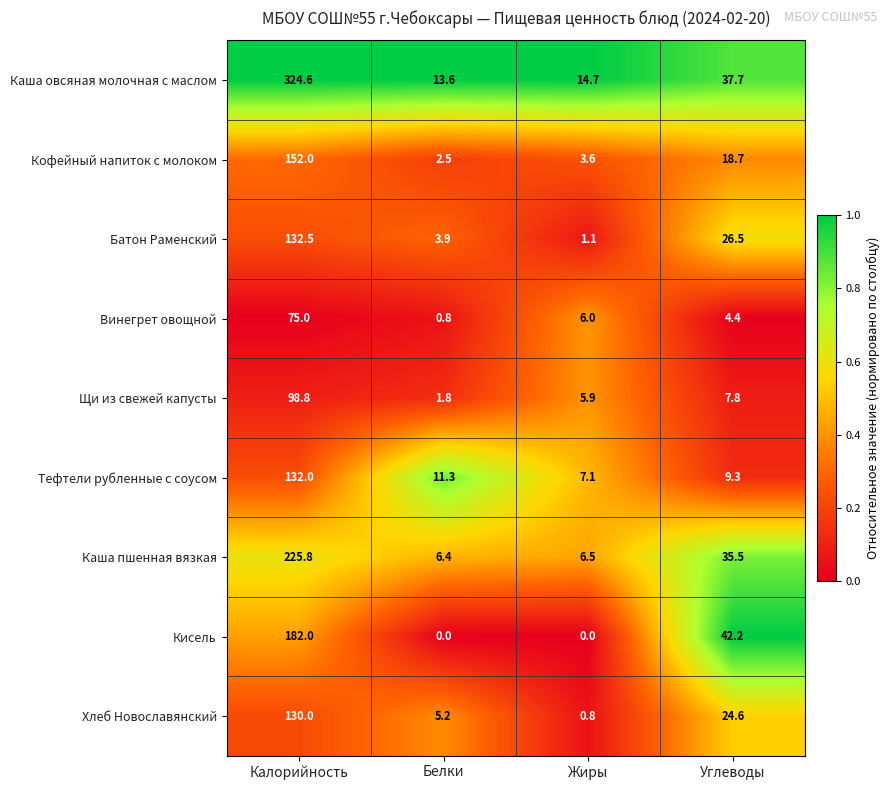

True or false: Тефтели рубленные с соусом has a value of 11.3 at Белки.

True